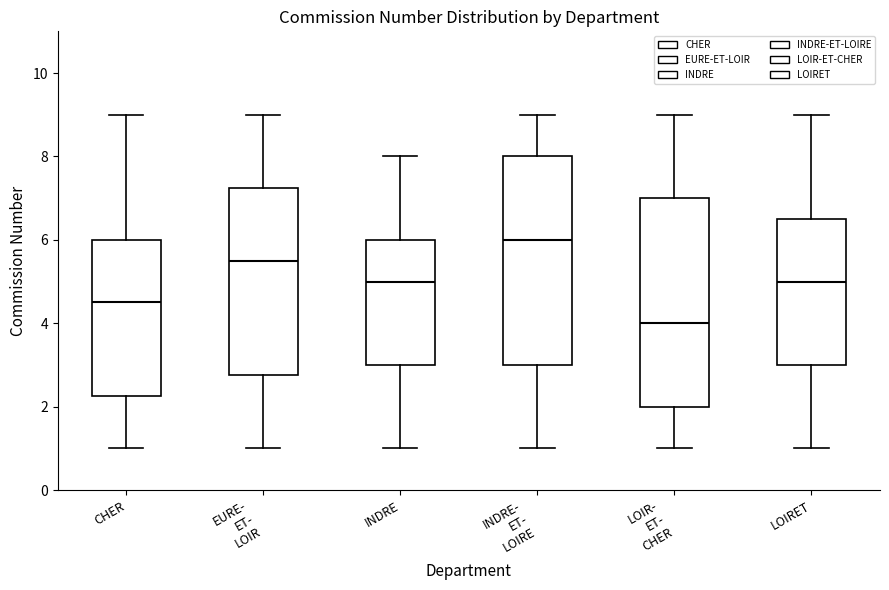

Reading left to right, transcribe this box plot: for each box, give where its median line is, the range the box spans, and where its two whiskers end, as read against the y-axis. The values are not printed on the chart, so give them approximately, as read against the axis.

CHER: median 4.6, box 2.2 to 6.0, whiskers 1.0 to 9.0
EURE- ET- LOIR: median 5.6, box 2.8 to 7.2, whiskers 1.0 to 9.0
INDRE: median 5.0, box 3.0 to 6.0, whiskers 1.0 to 8.0
INDRE- ET- LOIRE: median 6.0, box 3.0 to 8.0, whiskers 1.0 to 9.0
LOIR- ET- CHER: median 4.0, box 2.0 to 7.0, whiskers 1.0 to 9.0
LOIRET: median 5.0, box 3.0 to 6.6, whiskers 1.0 to 9.0